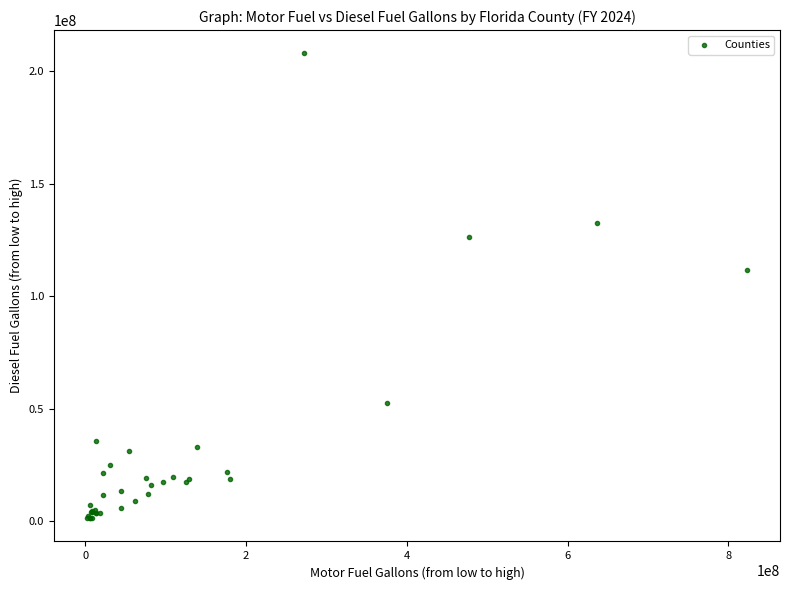

What Y value in the scatter plot is closest to 104574932?

111601042.5